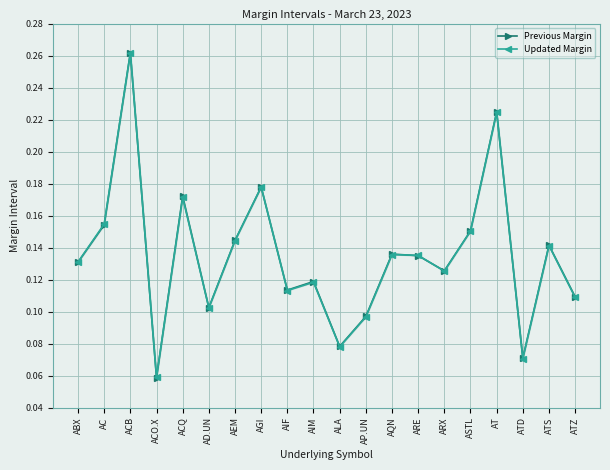

True or false: Previous Margin has more than 1 points higher than both neighbors.

True